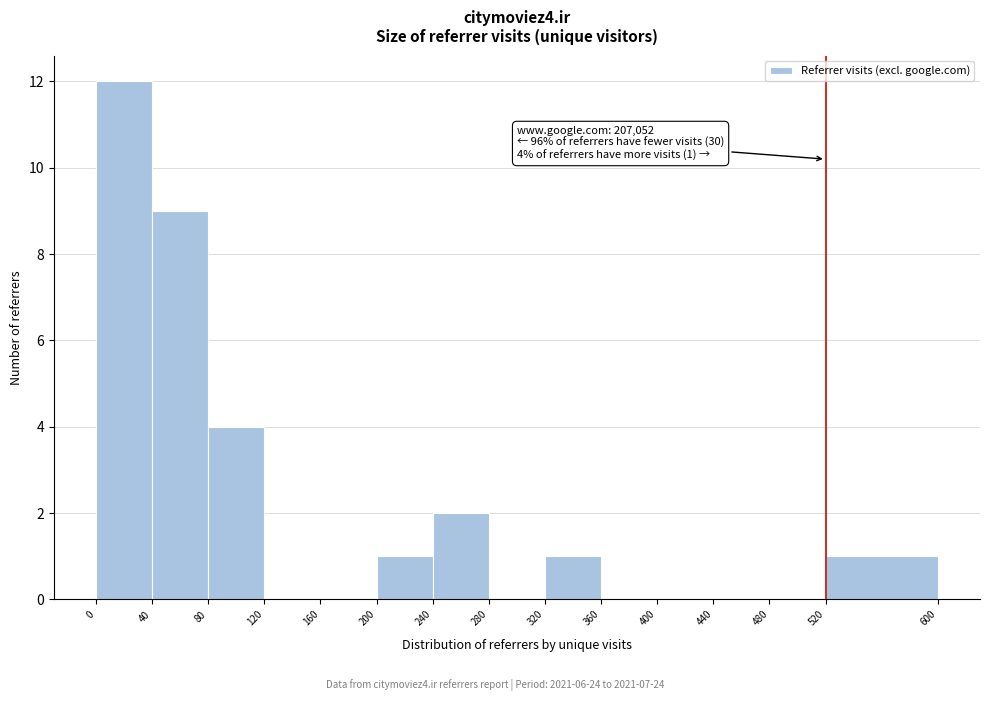

Which range on the x-axis has the tallest bar?

0 to 40